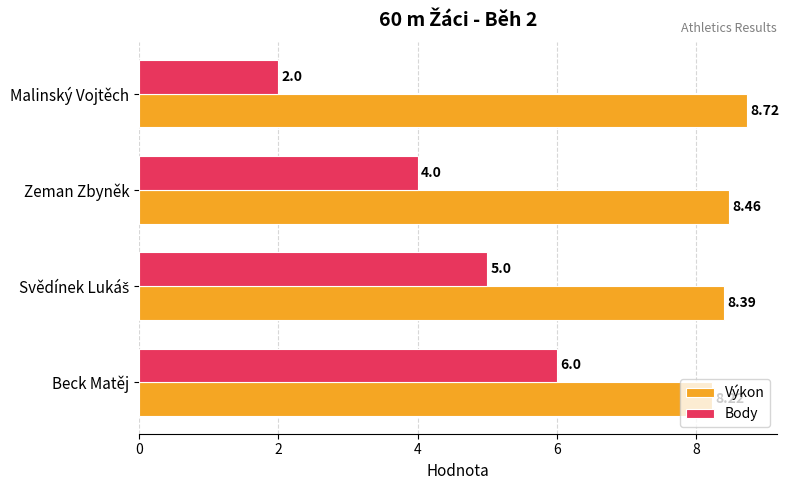

Where is Body nearest to the value 4?

Zeman Zbyněk